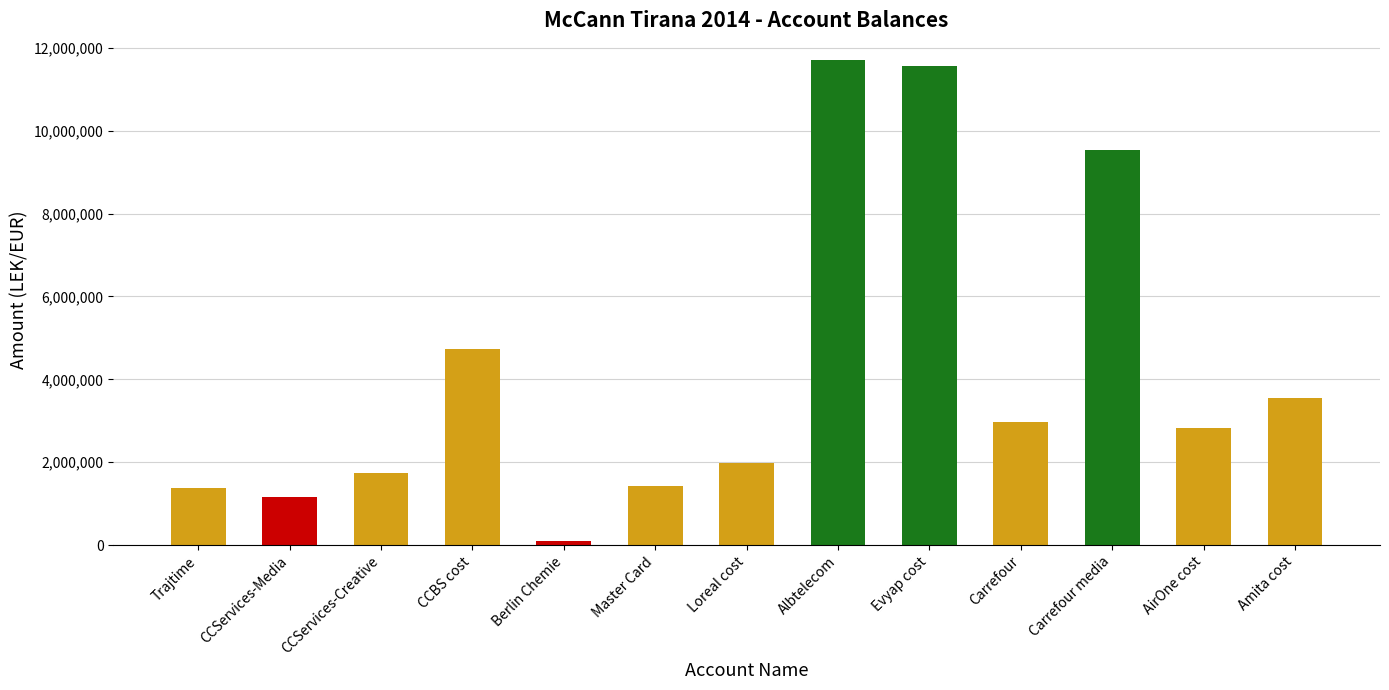

What is the sum of the values at CCServices-Media and Amita cost?

4690704.4